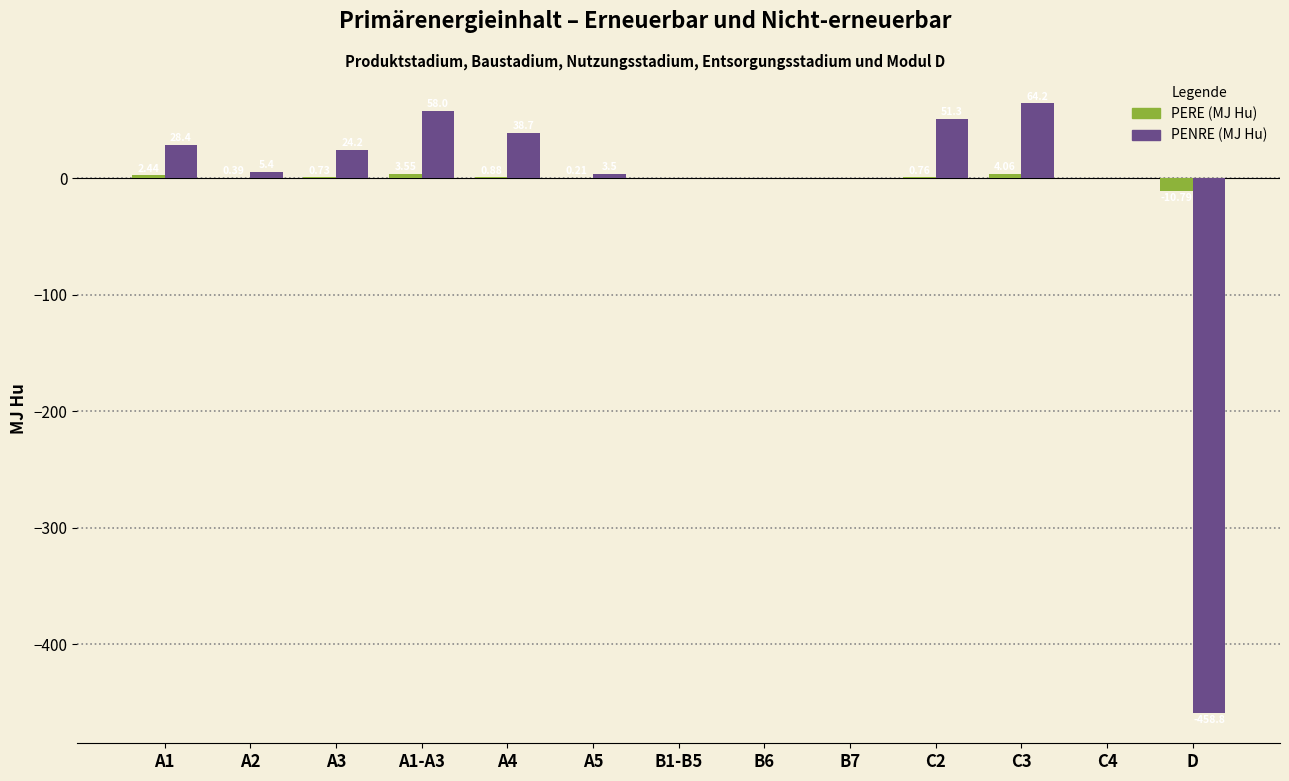

Are the bars horizontal?

No